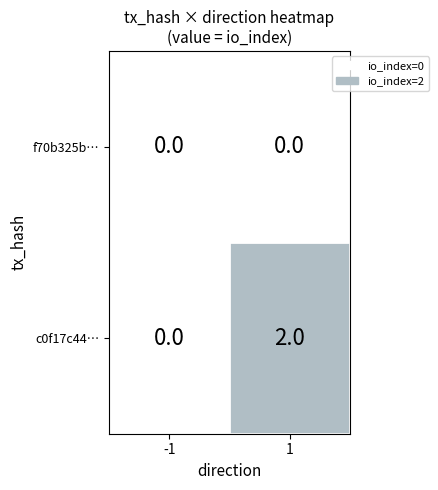

How many categories are shown in the chart?

2